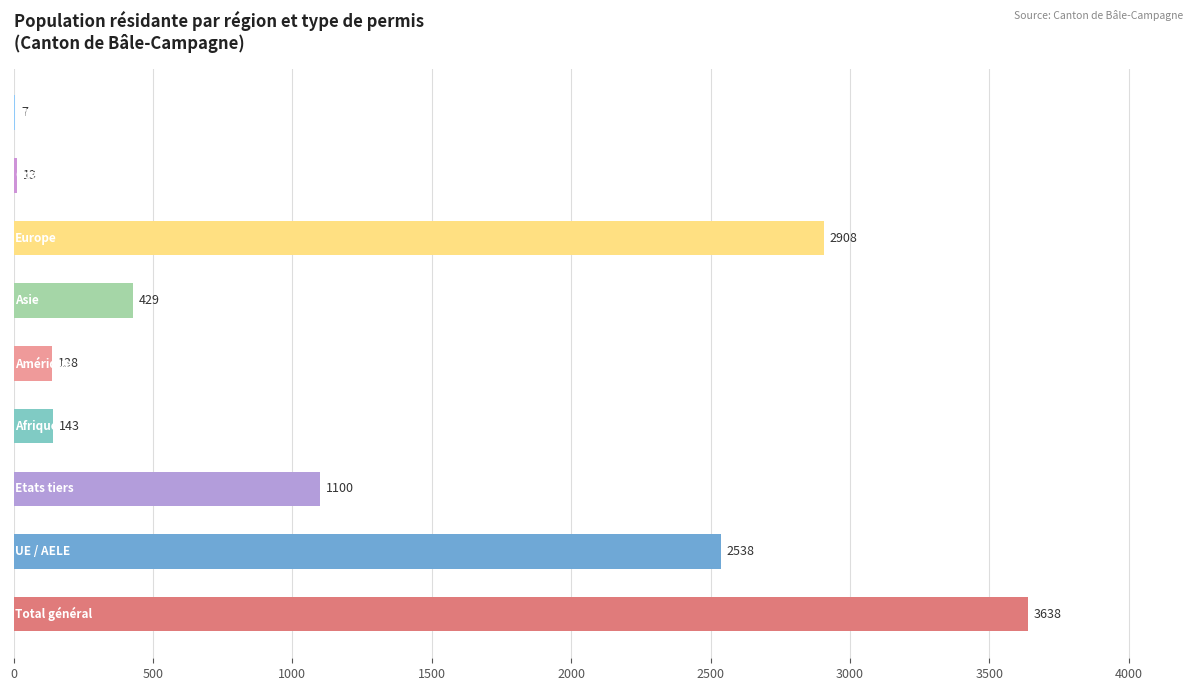

What is the greatest value displayed?

3638